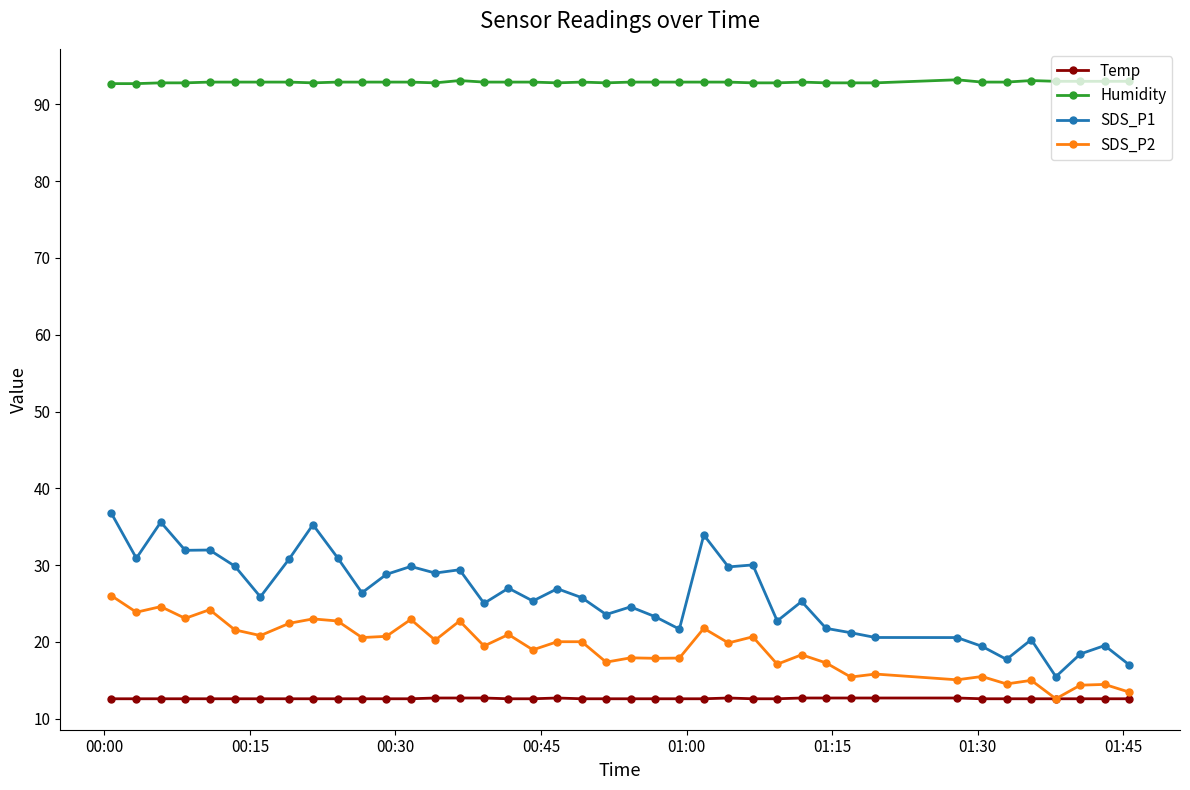

What is the value of the Temp point at the 17th from the left?

12.6